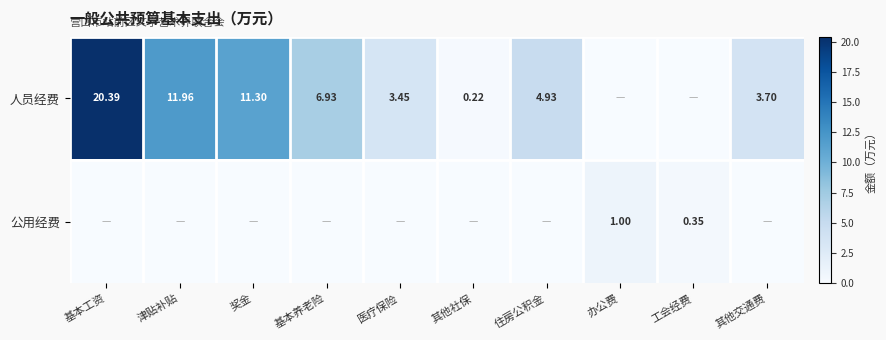

The 人员经费 series shows 3.7 at 其他交通费. True or false?

True